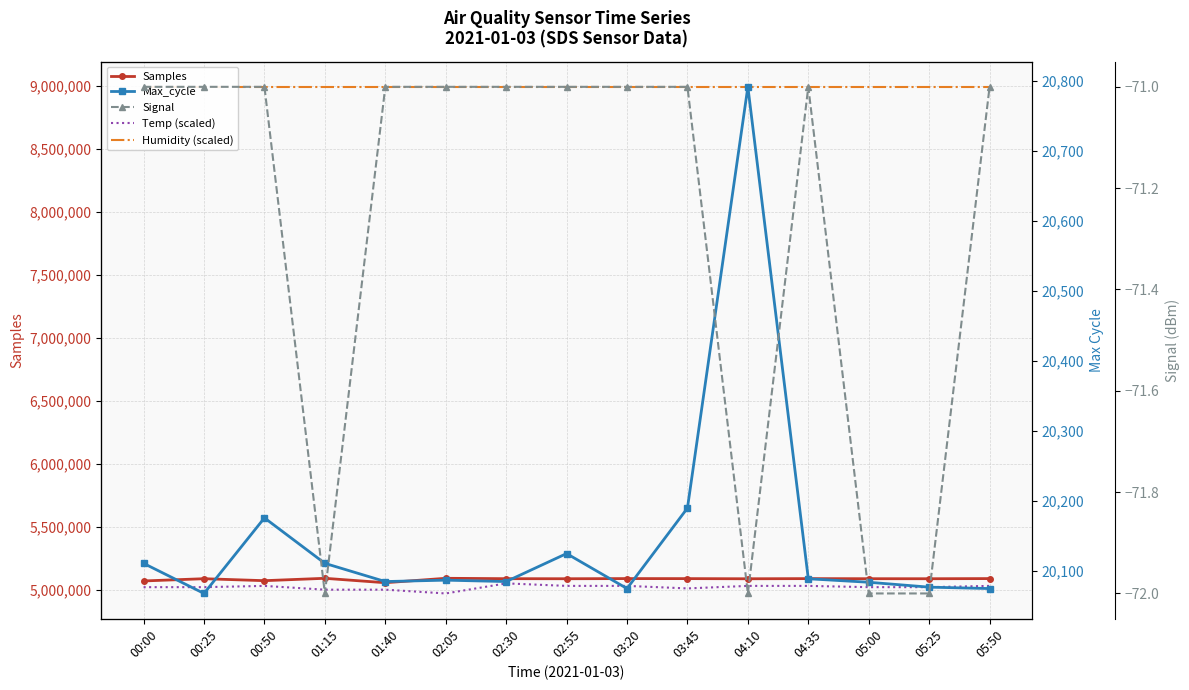

What is the highest value of the Samples series?

5090444